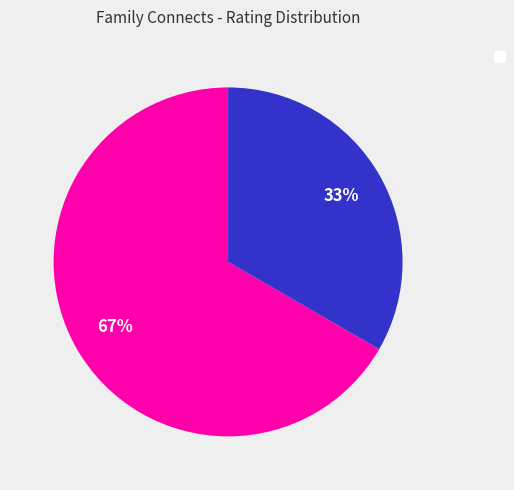

Is there a majority slice in this chart?

Yes